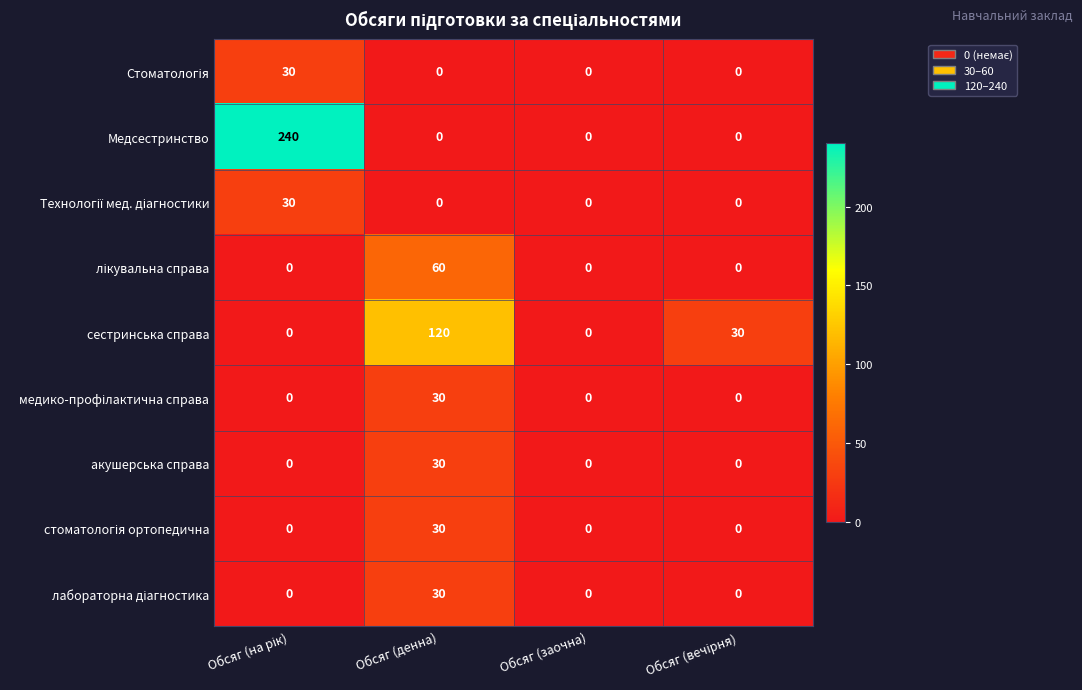

Which series has the largest range (max minus min)?

Медсестринство